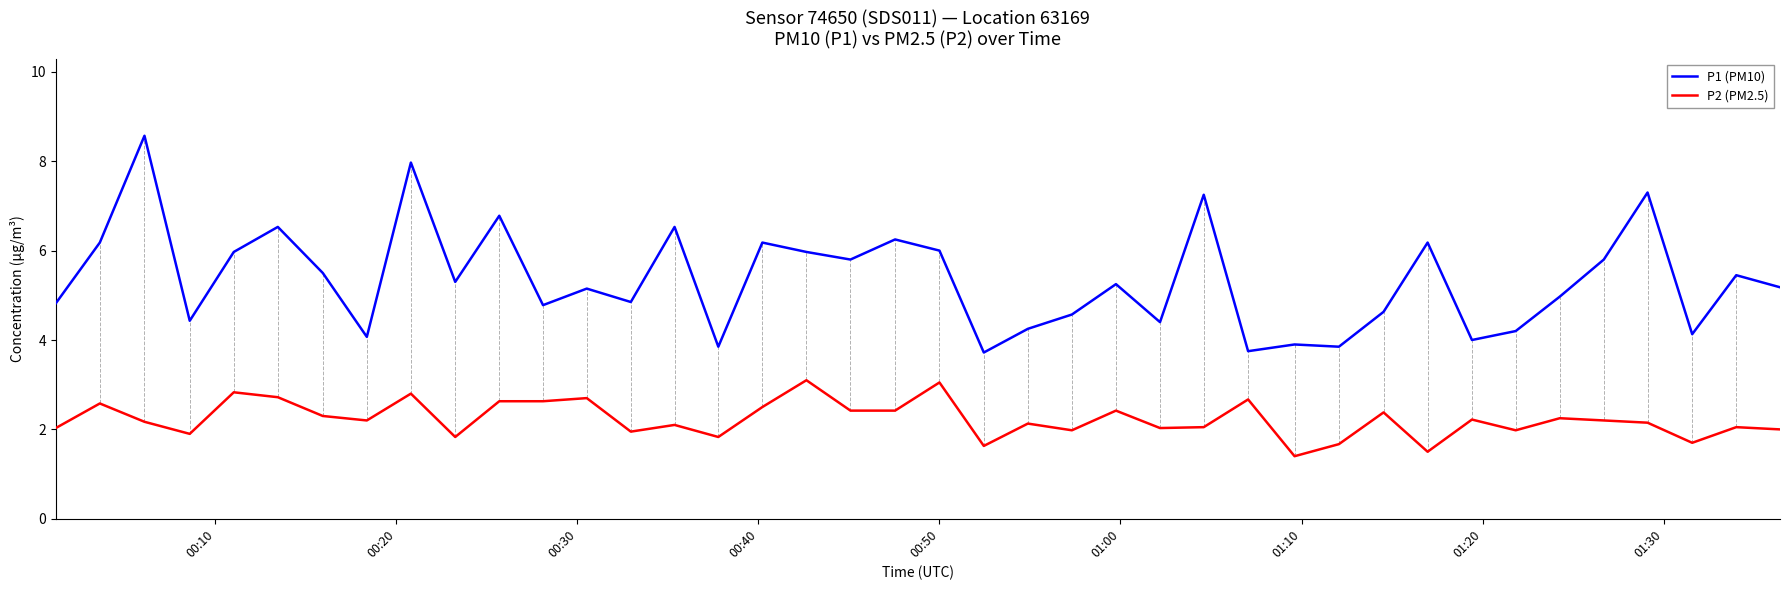

True or false: P2 (PM2.5) and P1 (PM10) cross at least once.

False